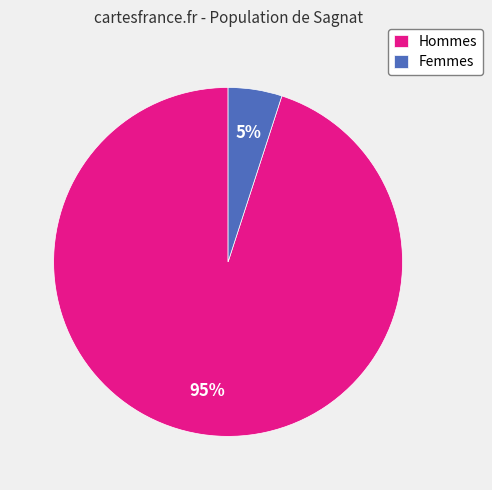

The Hommes slice represents 95% of the pie. True or false?

True